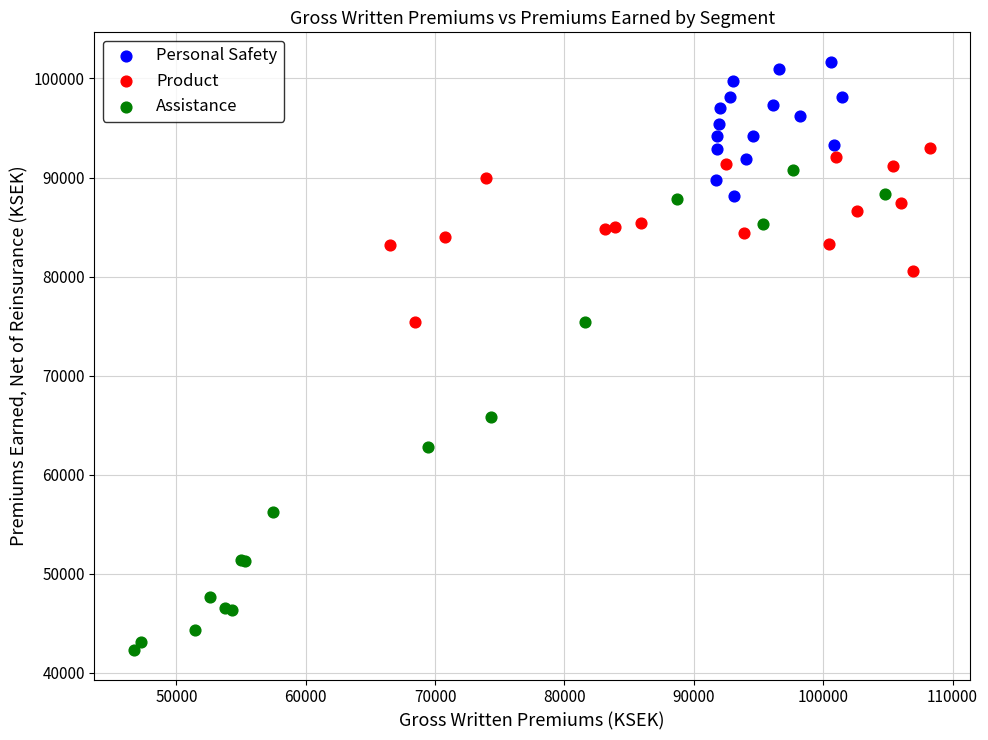

Which series reaches the maximum Y coordinate?

Personal Safety